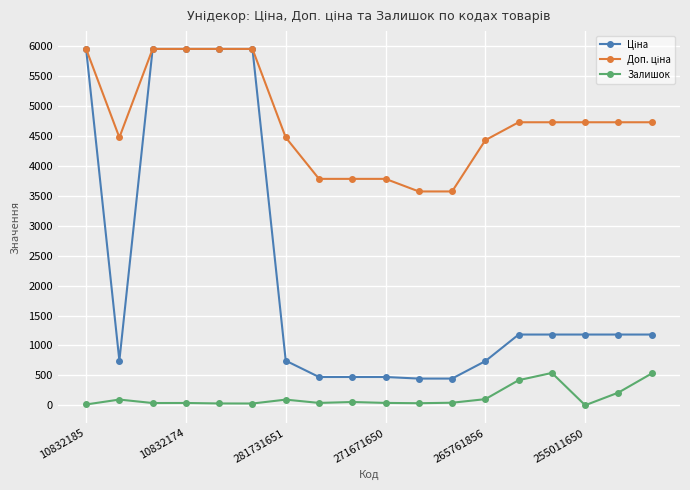

At how many categories does at least one series exceed 4275?

13